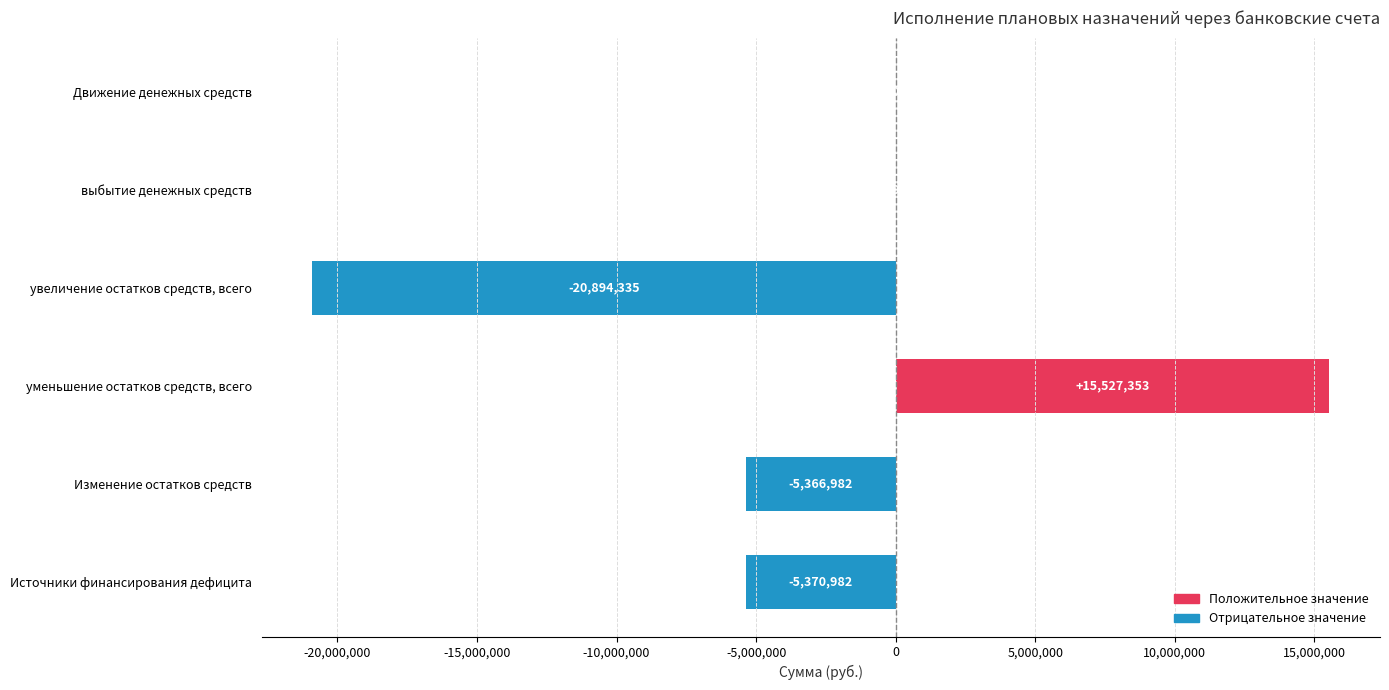

Between выбытие денежных средств and Источники финансирования дефицита, which is larger?

выбытие денежных средств